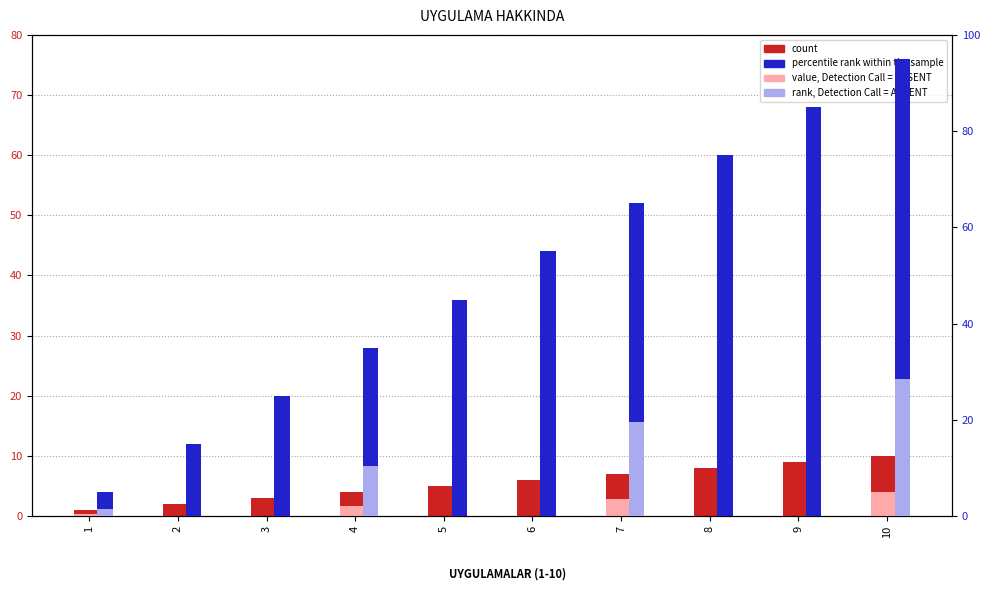

List the series in order of their peak value, highest first.

percentile rank within the sample, rank, Detection Call = ABSENT, count, value, Detection Call = ABSENT